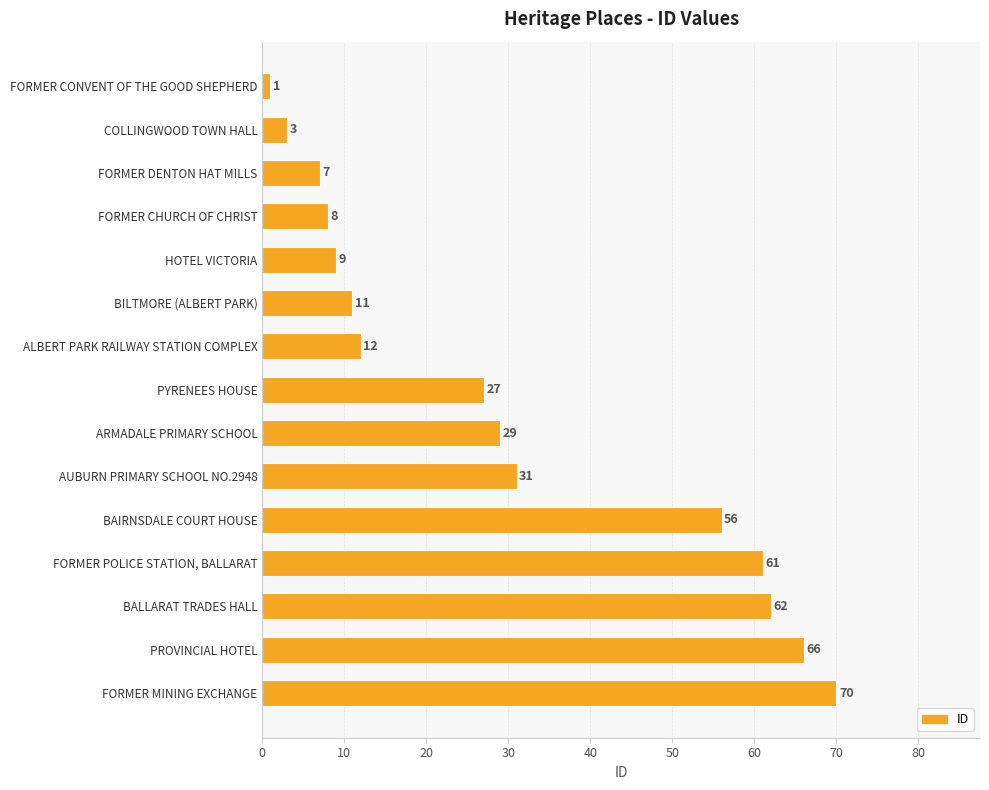

What is the sum of all values?

453